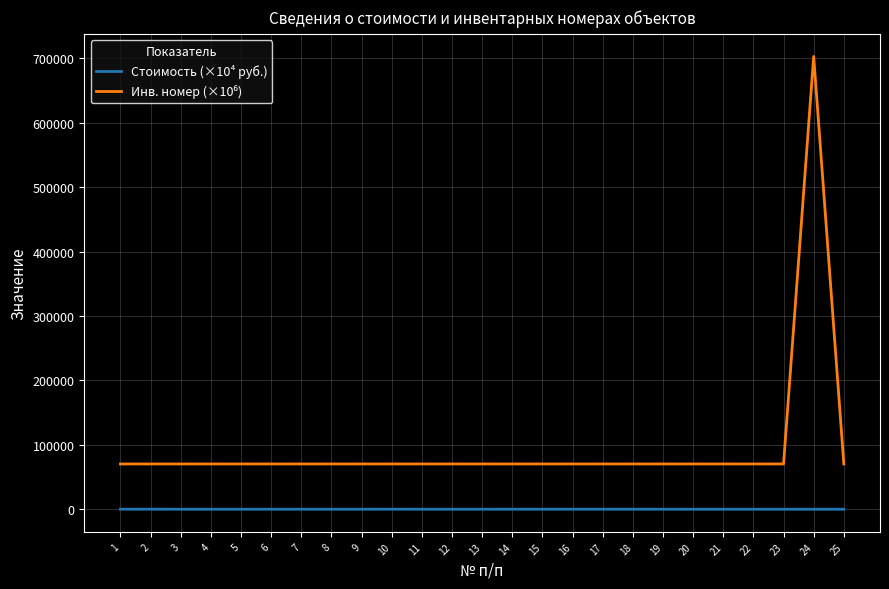

At which category is the sum across all series the highest?

24